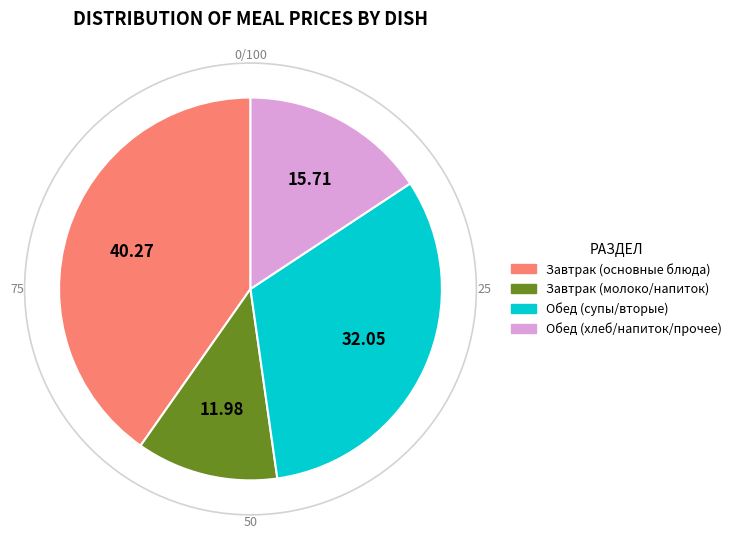

How many slices are in this pie chart?

4